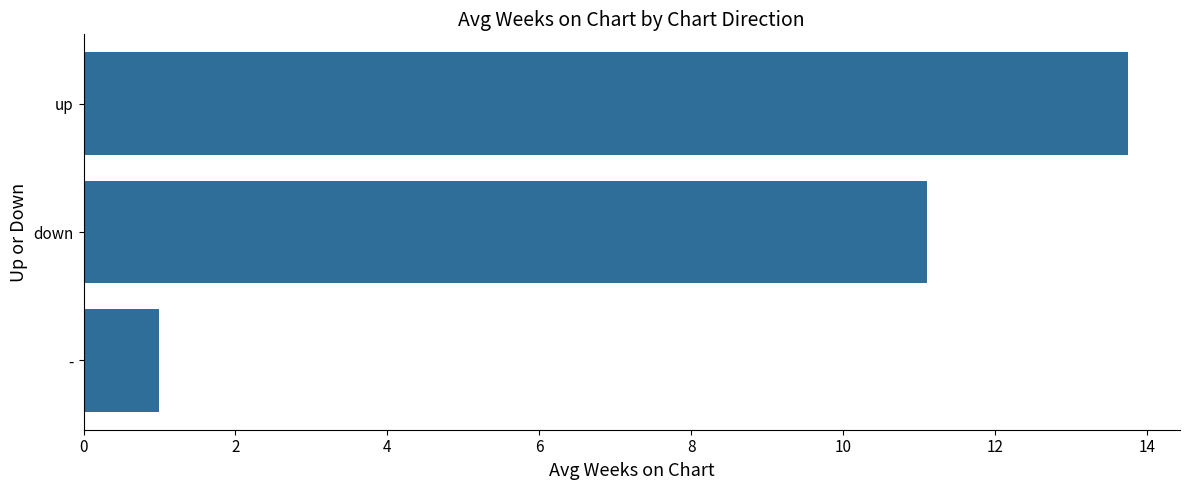

What is the minimum value shown in the chart?

1.0